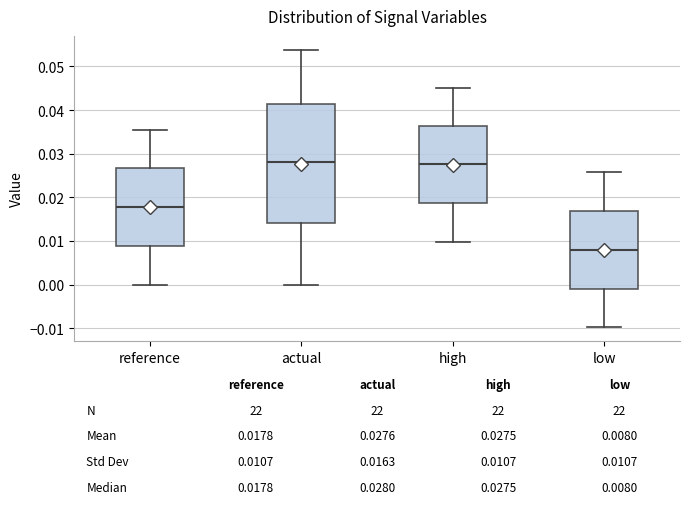

Comparing the boxes themselves (not the whiskers), which one is the tallest?

actual